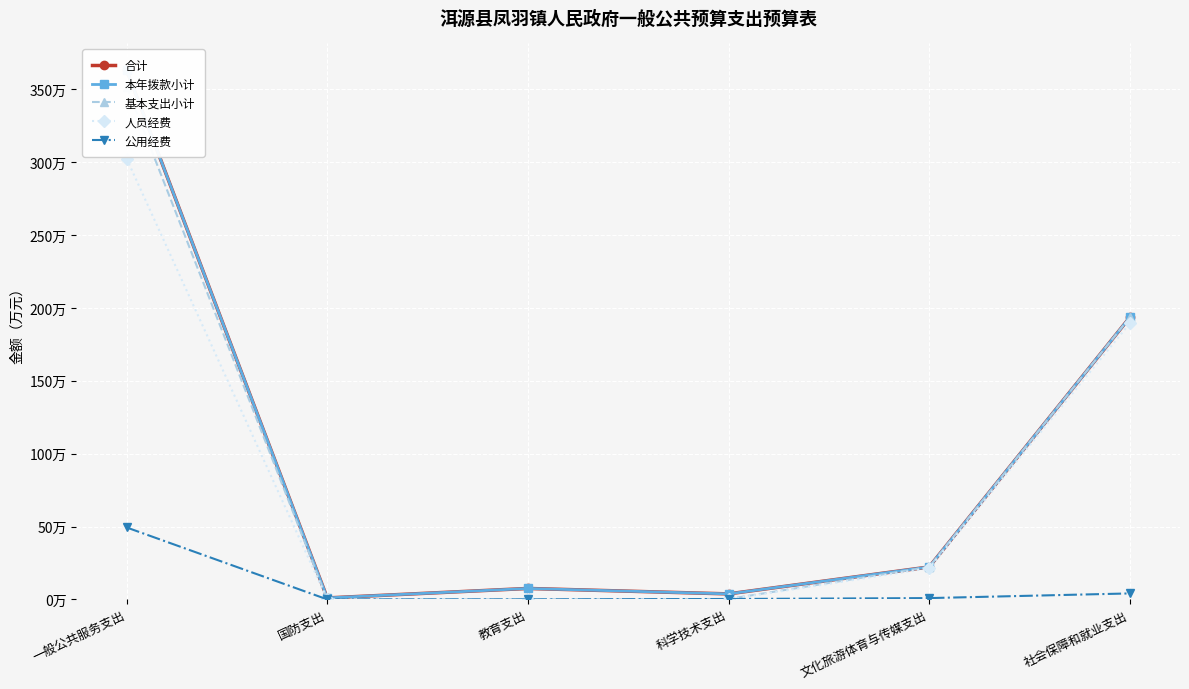

The 合计 series shows 193.5 at 社会保障和就业支出. True or false?

True